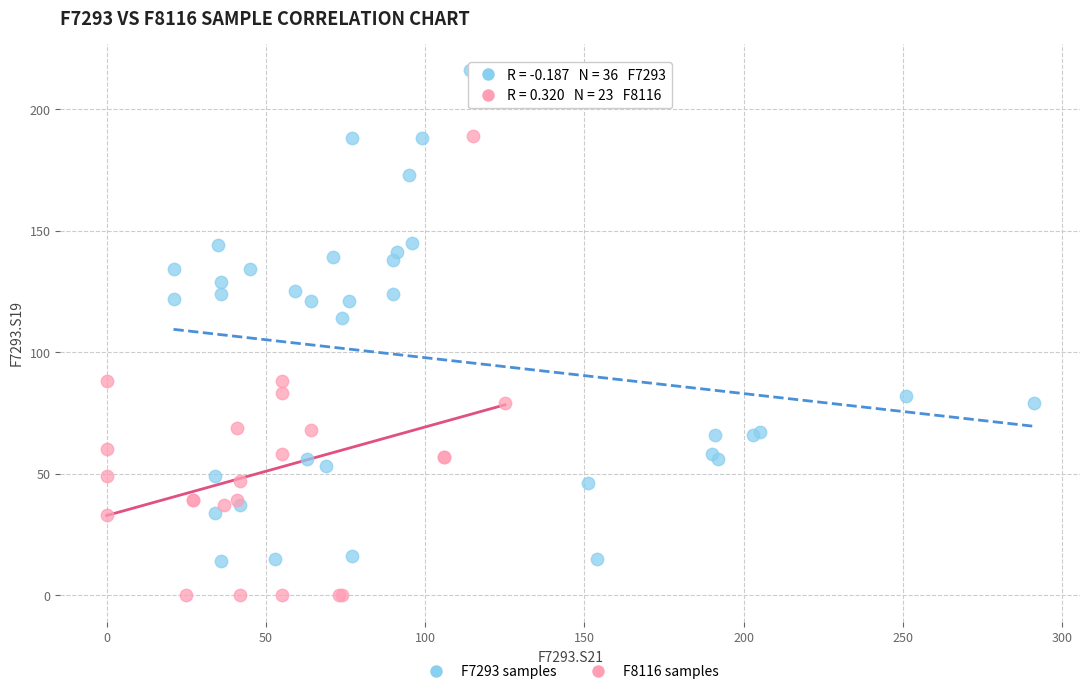

Which series contains the highest Y value?

F7293 samples